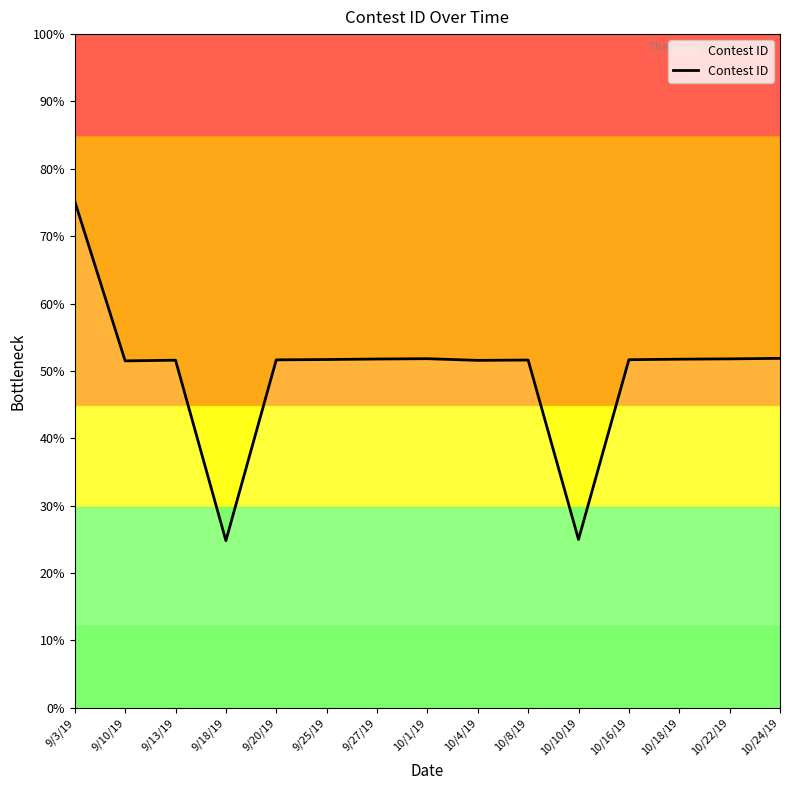

True or false: the data shows 54001 at 10/22/19.

False